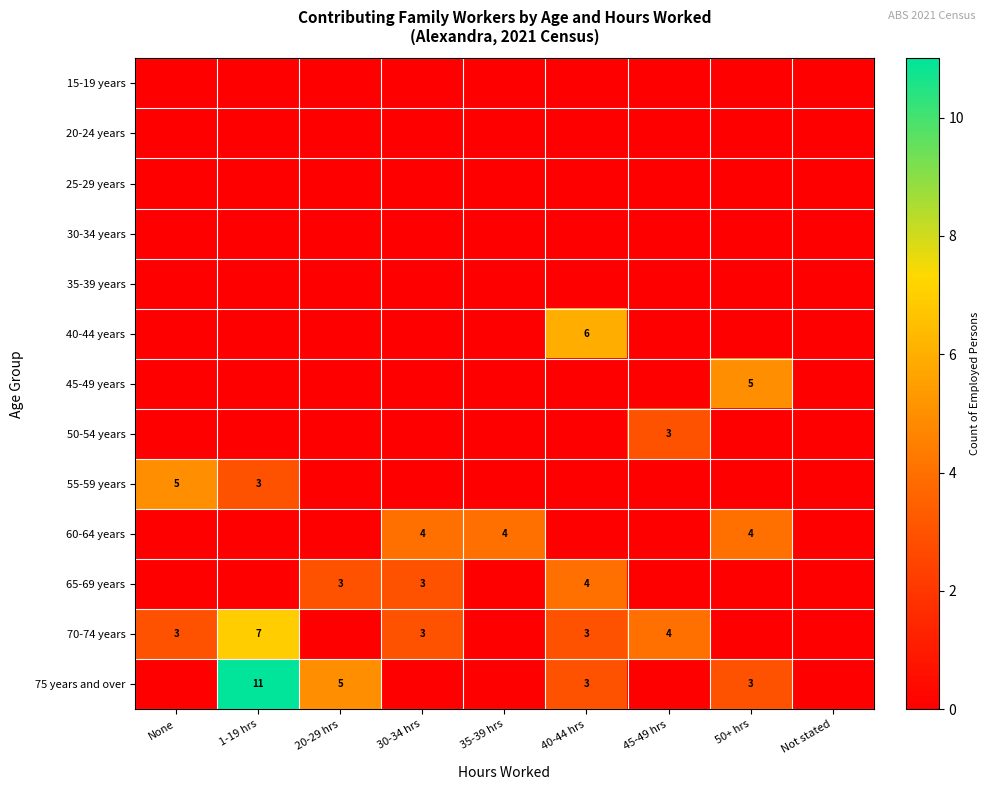

How many values in the 55-59 years series exceed 0?

2